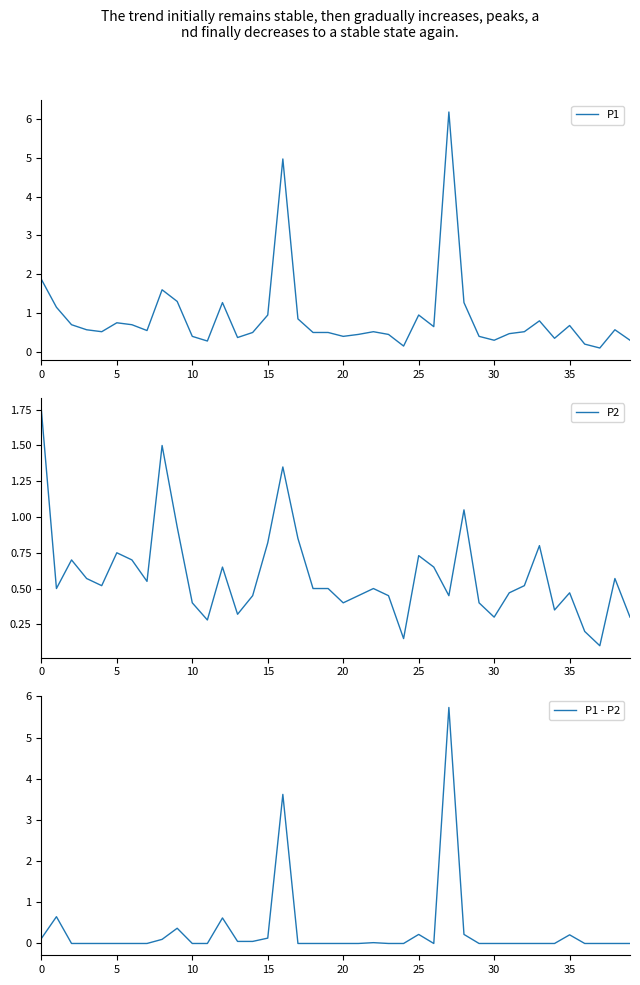

True or false: P2 and P1 cross at least once.

False